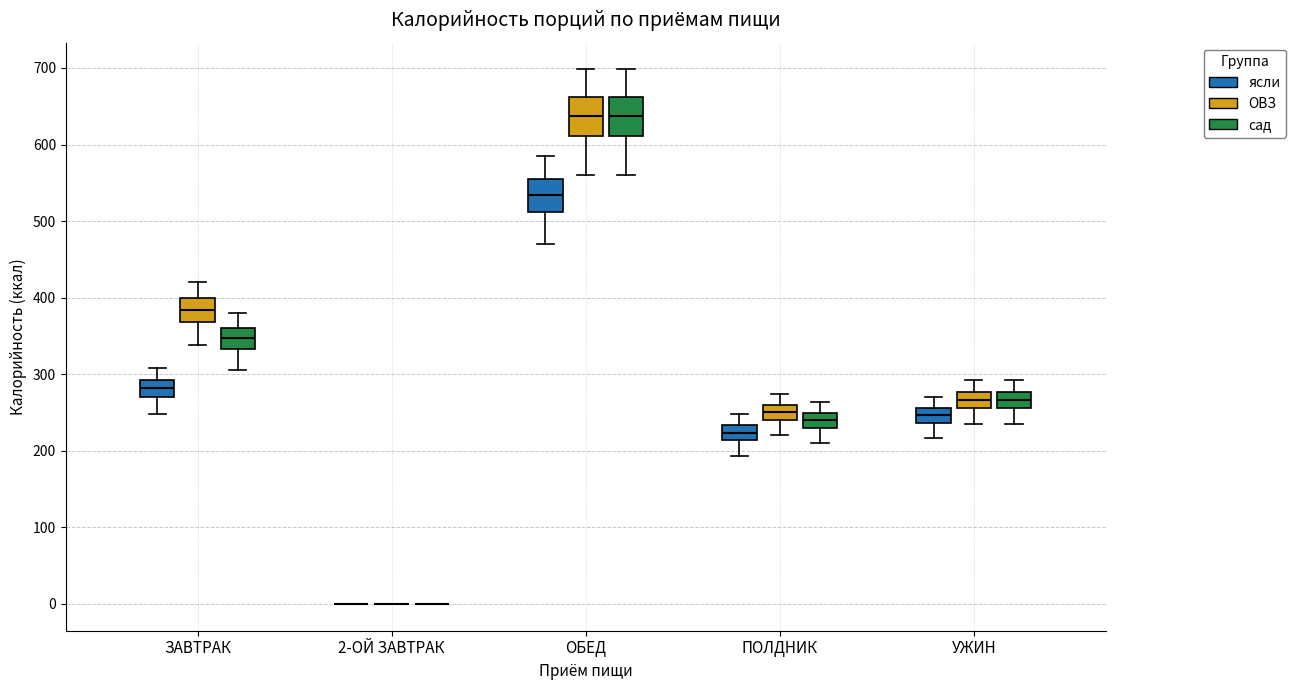

Where does the lower whisker of the box for УЖИН (сад) end on the y-axis? The values are not printed on the chart, so give them approximately, as read against the axis.

230